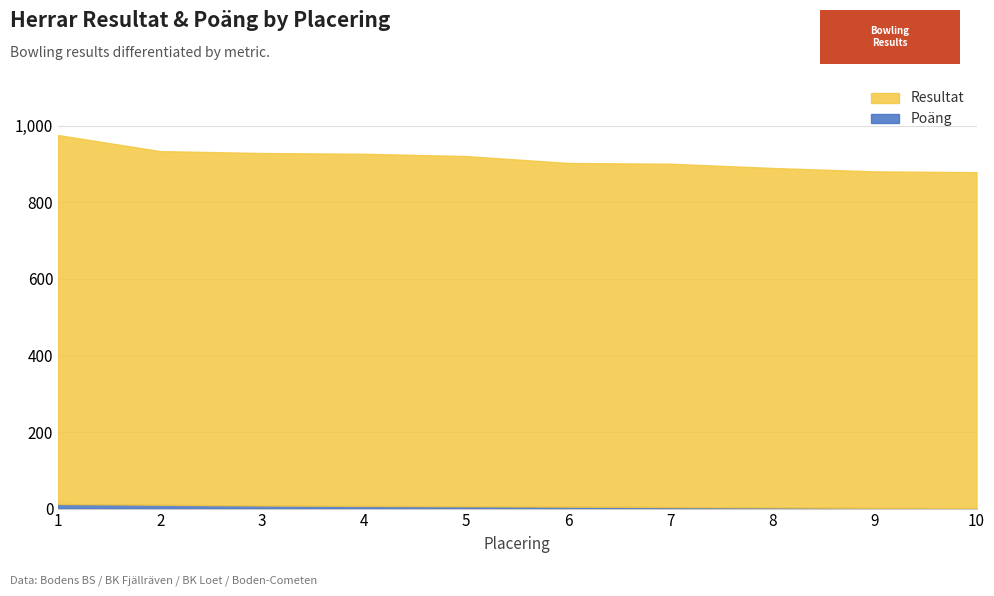

What is the minimum value for Poäng?

1